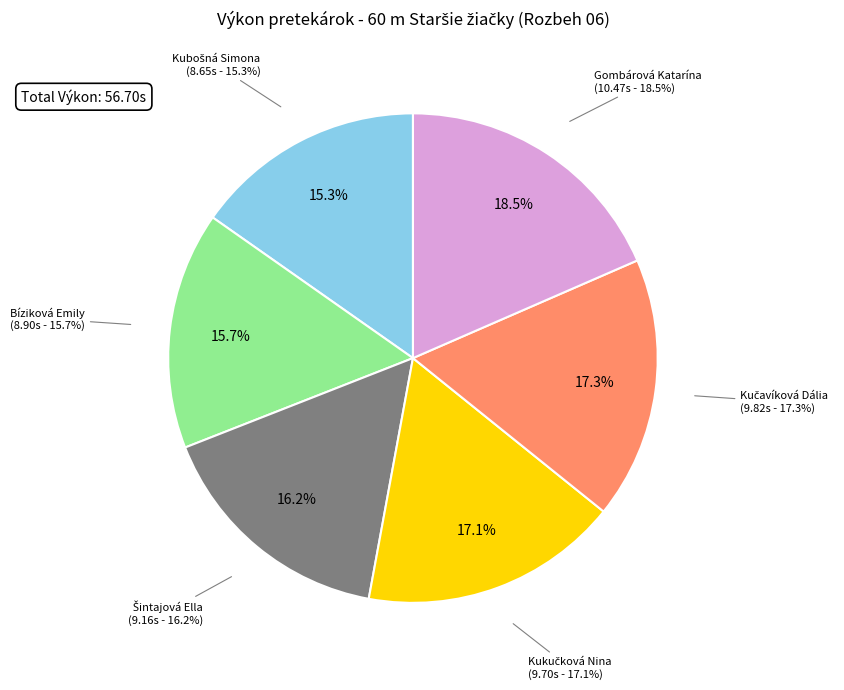

To the nearest percent, what portion does Kukučková Nina represent?

17%